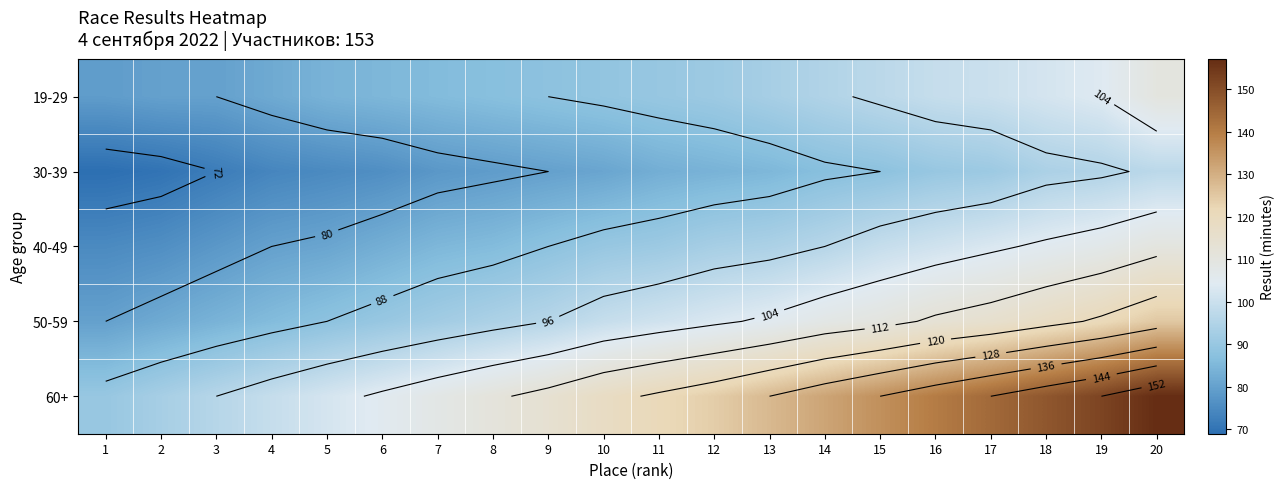

Read the 40-49 value at 13, to the nearest 10.

90